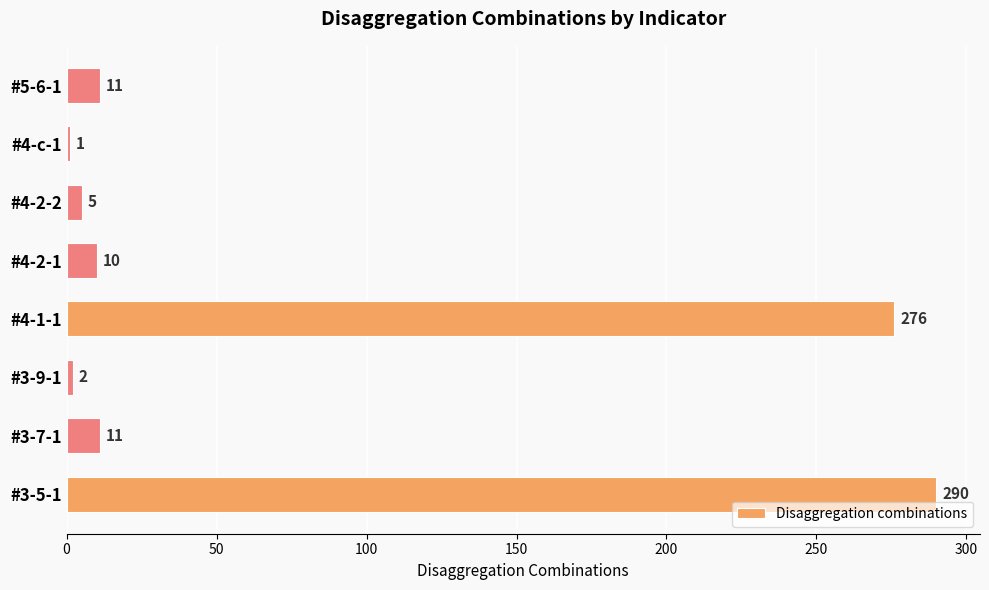

Approximately how many times larger is the value at #3-7-1 compared to #4-2-1?

1.1